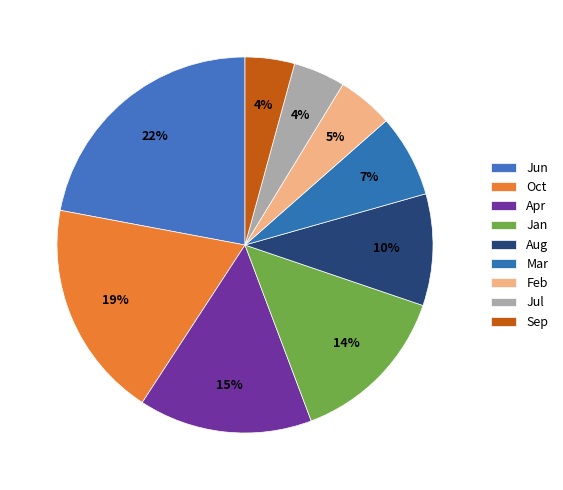

How many slices are in this pie chart?

9